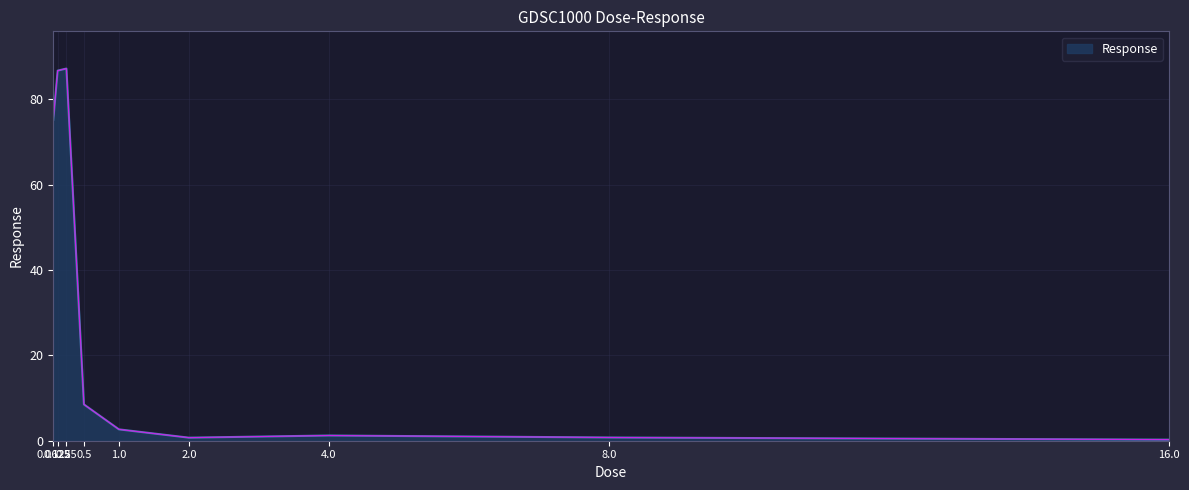

At which label is the value closest to 43?

0.0625